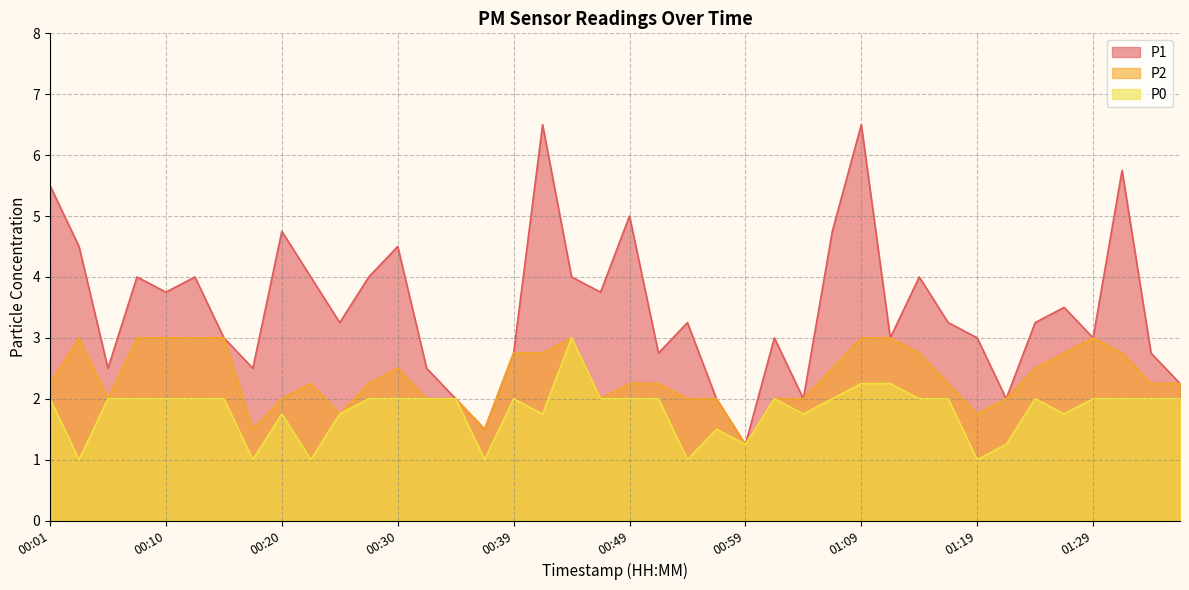

Rank the series by their average value, from lowest to highest.

P0, P2, P1